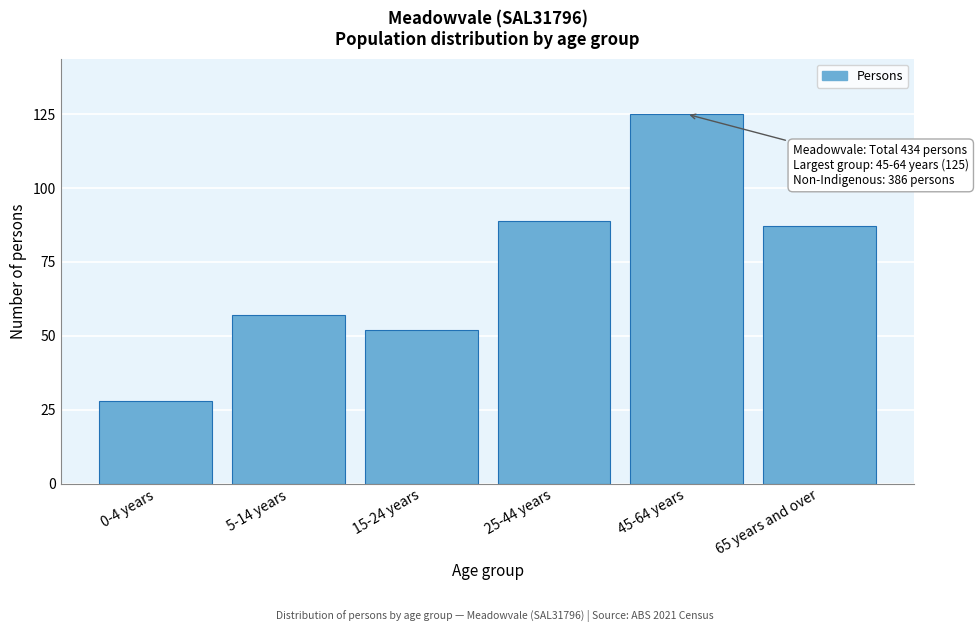

Reading left to right, transcribe all the data shown in this chart.

28	57	52	89	125	87